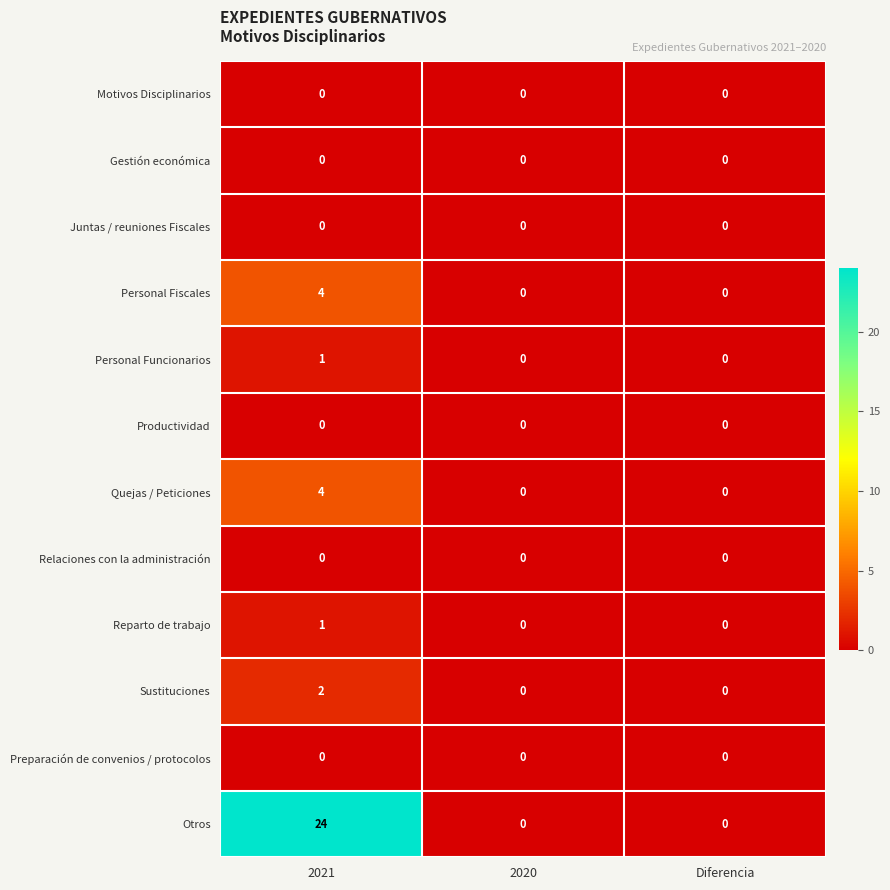

Between 2021 and Diferencia, which series saw the biggest shift?

Otros